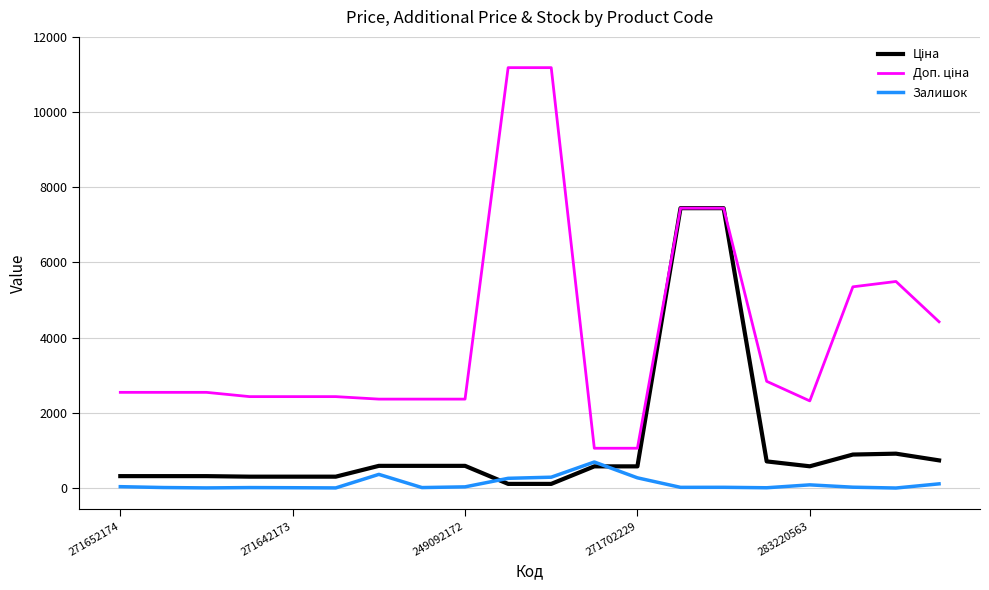

What is the maximum value shown in the chart?

11182.0